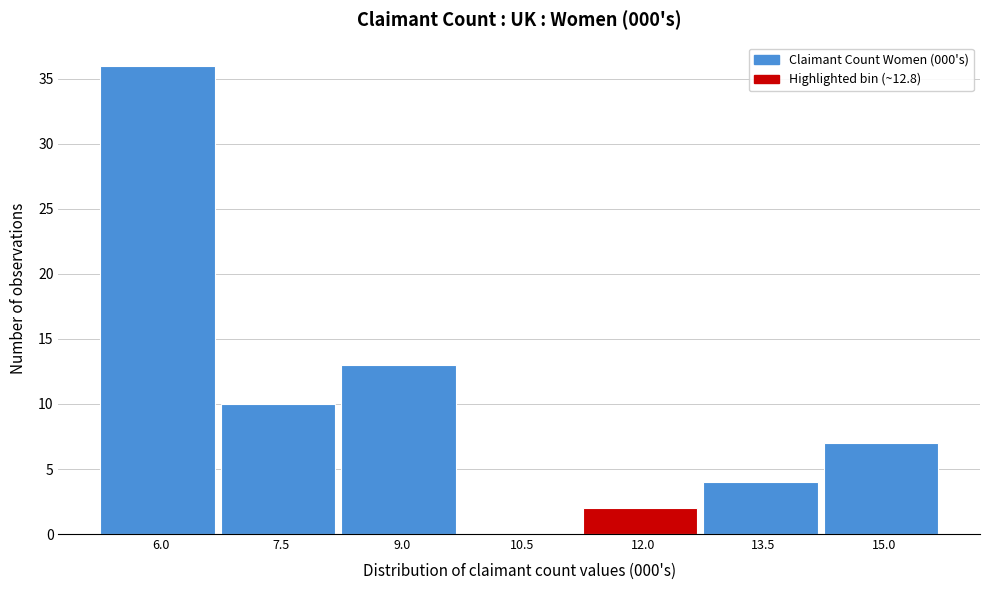

Reading left to right, extract all data points from this chart.

6.0=36	7.5=10	9.0=13	10.5=0	12.0=2	13.5=4	15.0=7